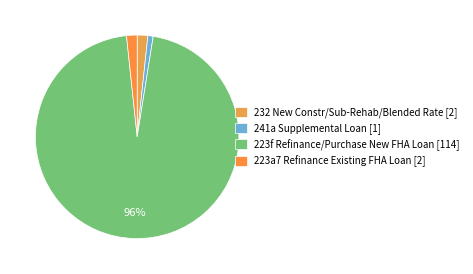

How many segments does this pie chart have?

4